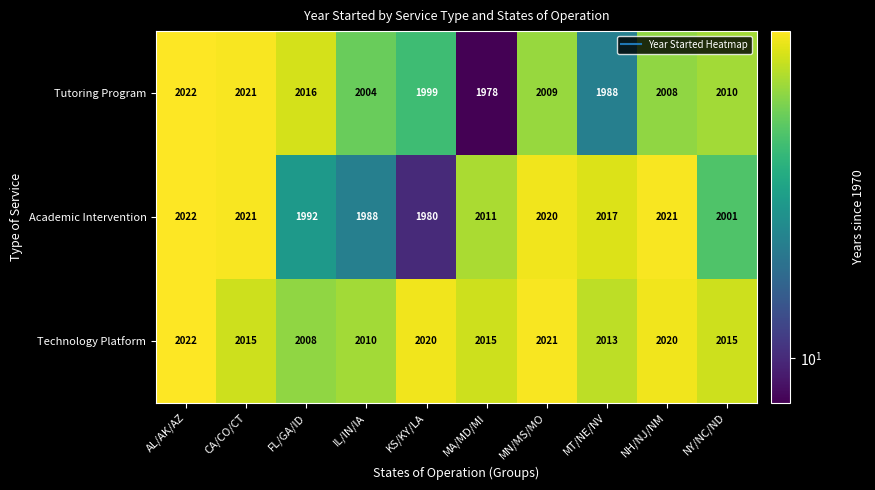

Is it true that Technology Platform equals 781 at AL/AK/AZ?

False